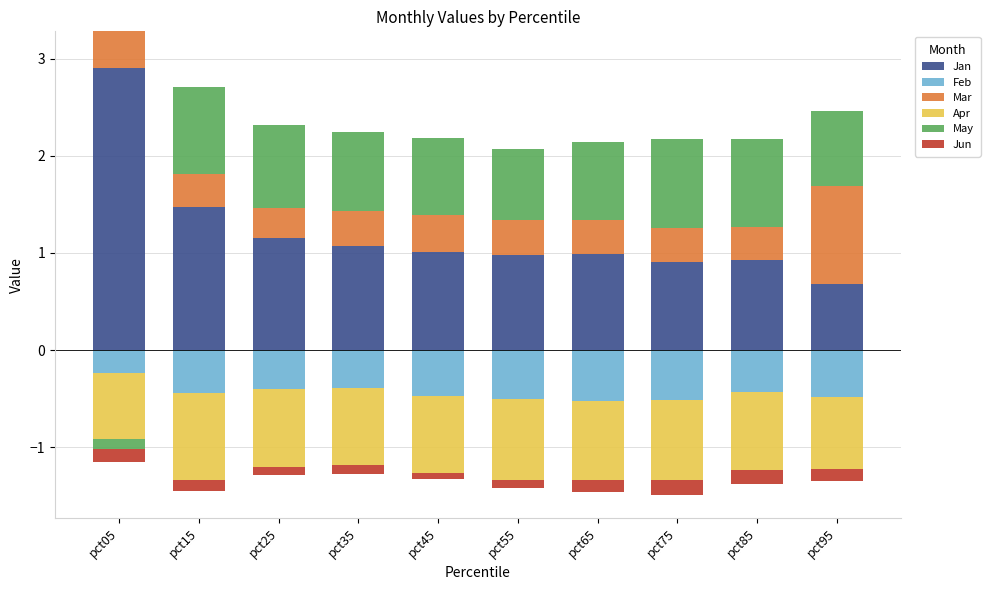

How many values in the May series exceed 0?

9